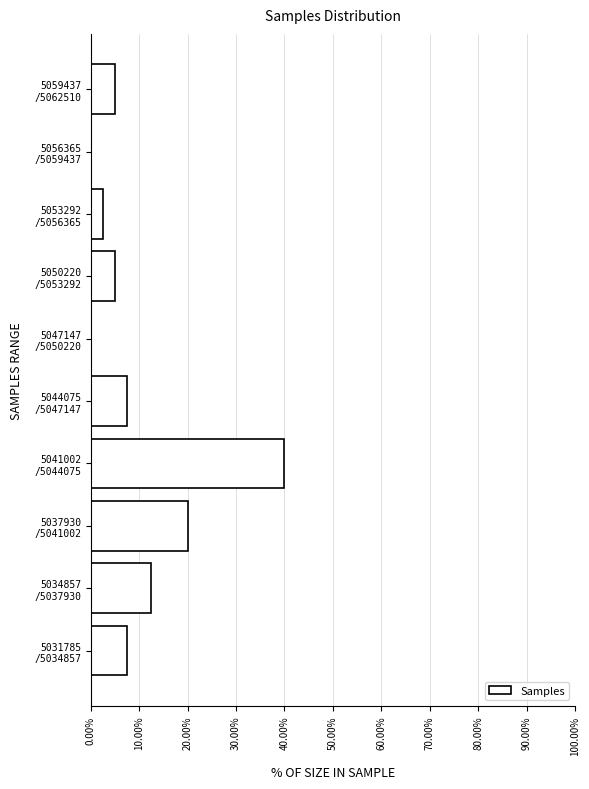

What is the maximum value shown in the chart?

40.0